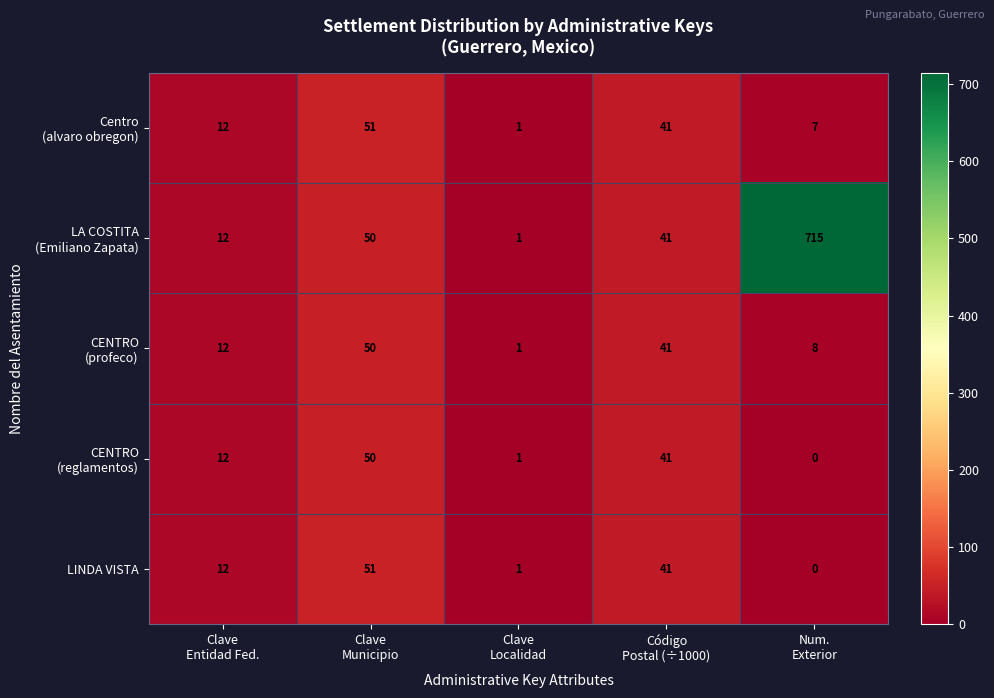

What is the difference between the second highest and minimum values in the LINDA VISTA series?

41